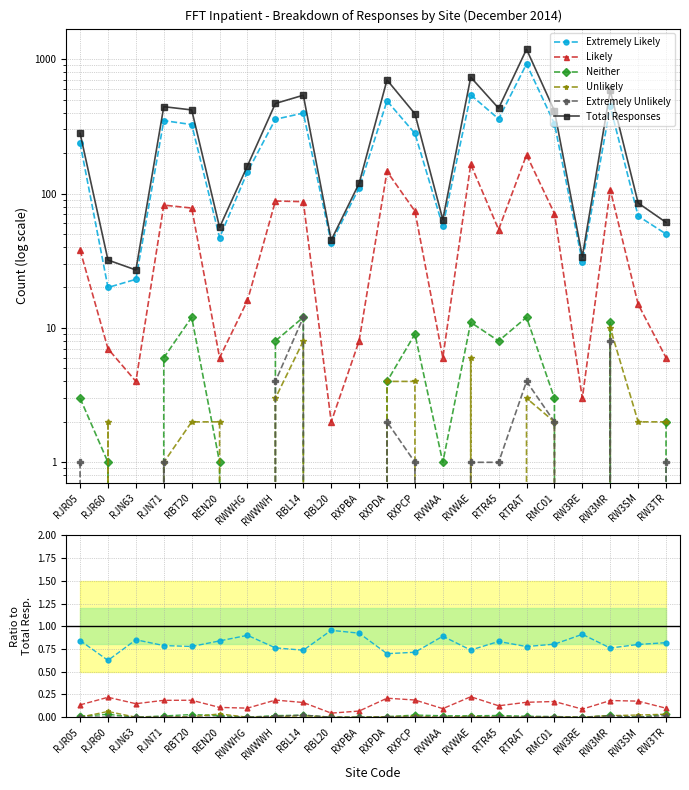

Rank the series at RXPCP from lowest to highest value.

Extremely Unlikely, Unlikely, Neither, Likely, Extremely Likely, Total Responses